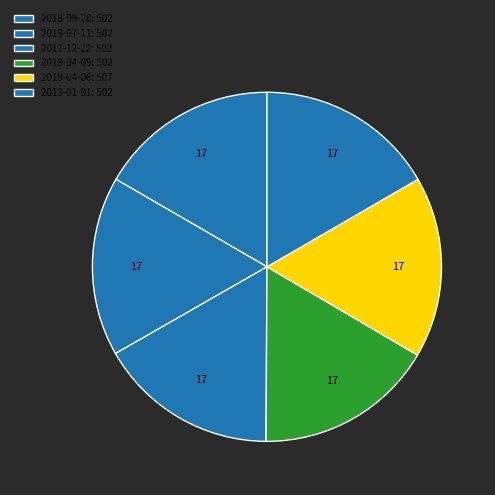

Is it true that 2018-04-09 is 28% of the pie?

False